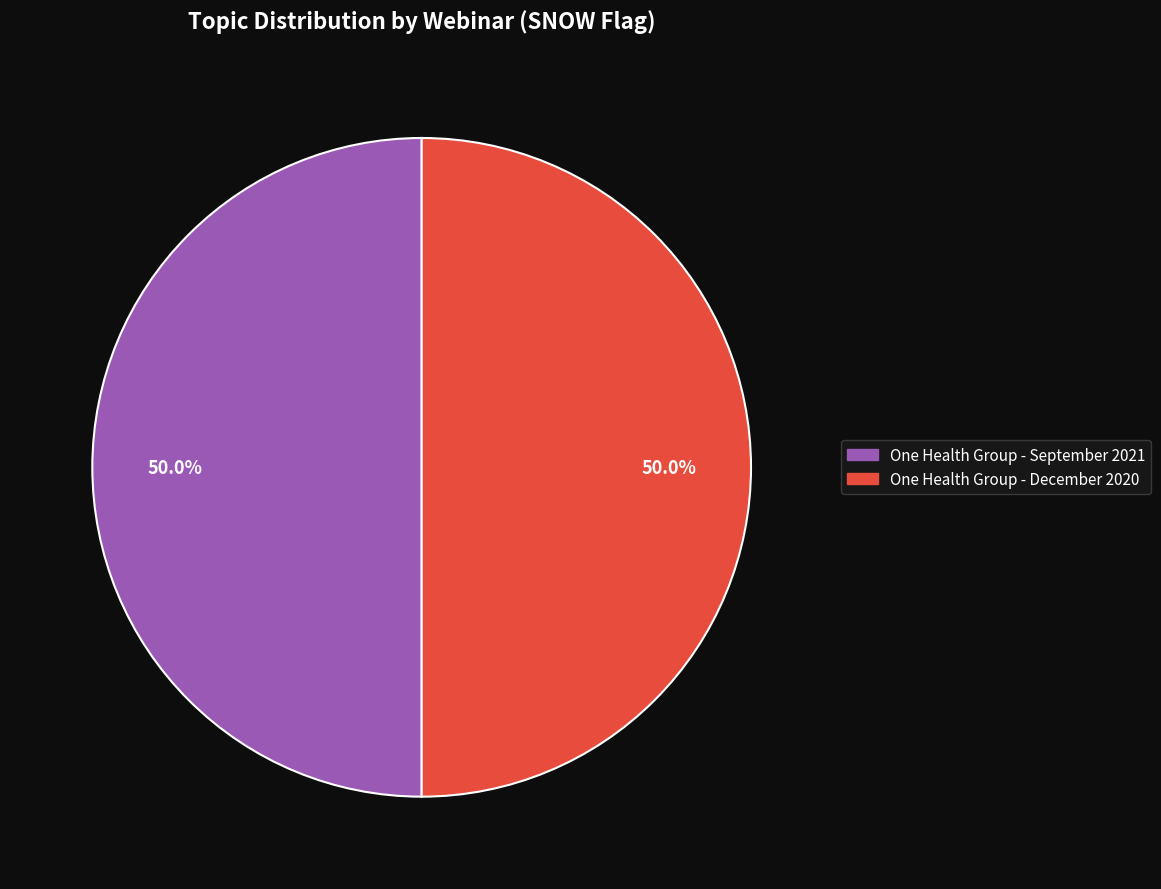

Which slice is the largest?

One Health Group - September 2021